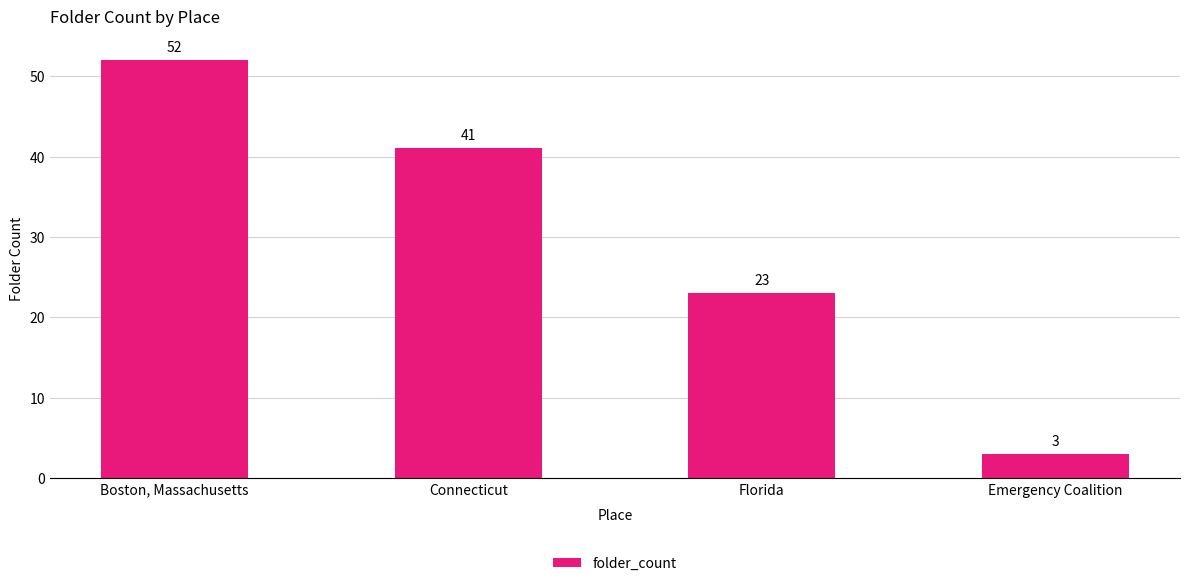

List the labels in order of value, largest first.

Boston, Massachusetts, Connecticut, Florida, Emergency Coalition